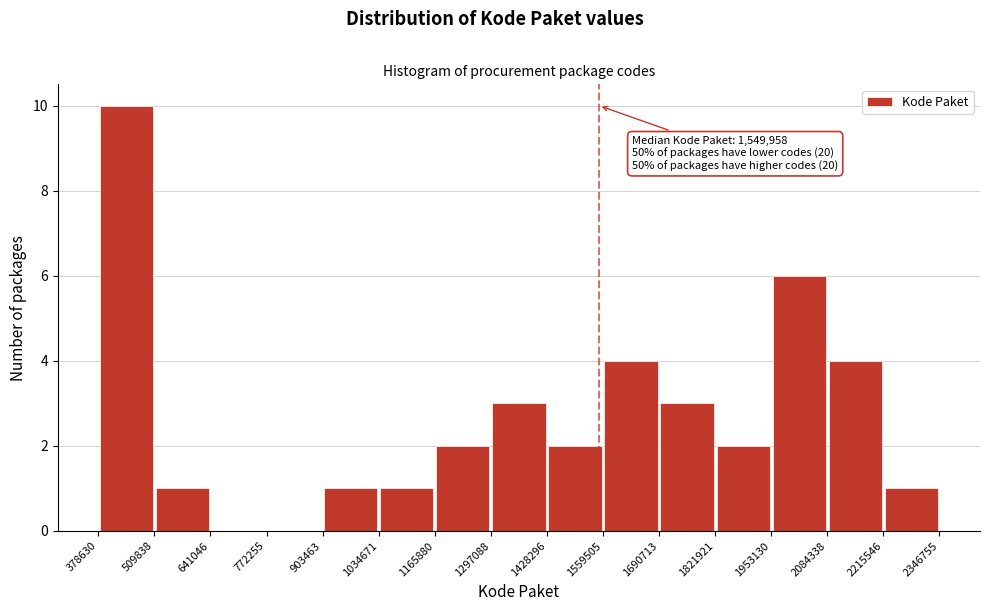

Which range on the x-axis has the tallest bar?

378630 to 509838